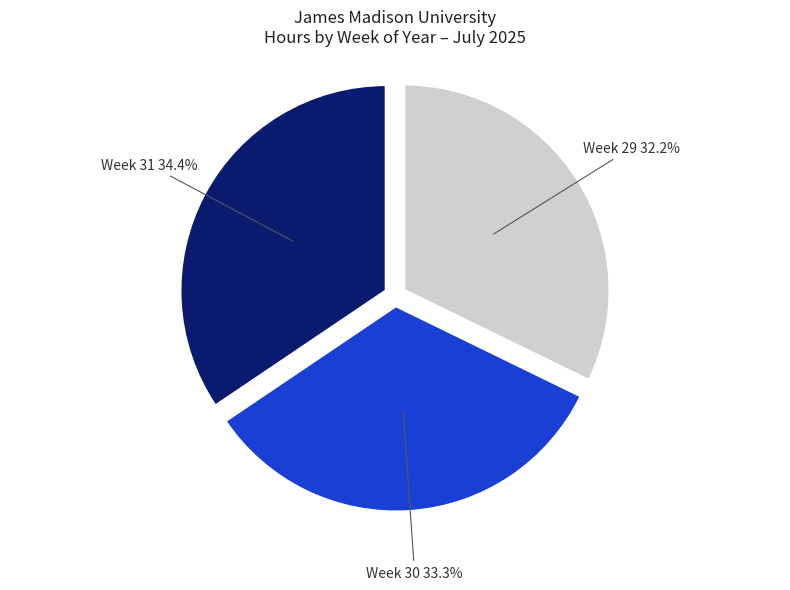

Is there a majority slice in this chart?

No